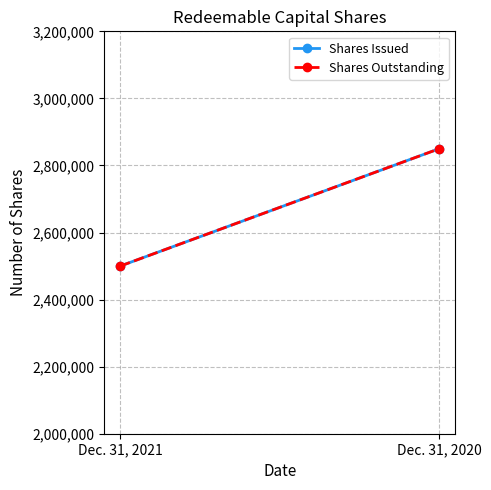

Reading right to left, what are all the values shown in this chart?

Shares Issued: 2850000	2500000
Shares Outstanding: 2850000	2500000